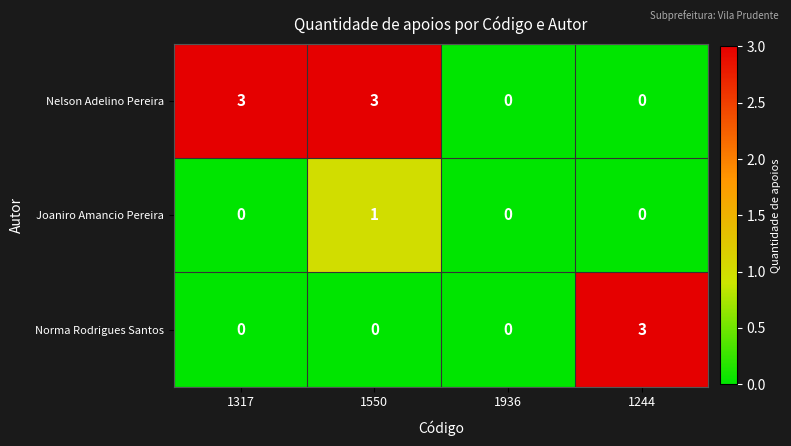

Which series changed the most between 1317 and 1936?

Nelson Adelino Pereira